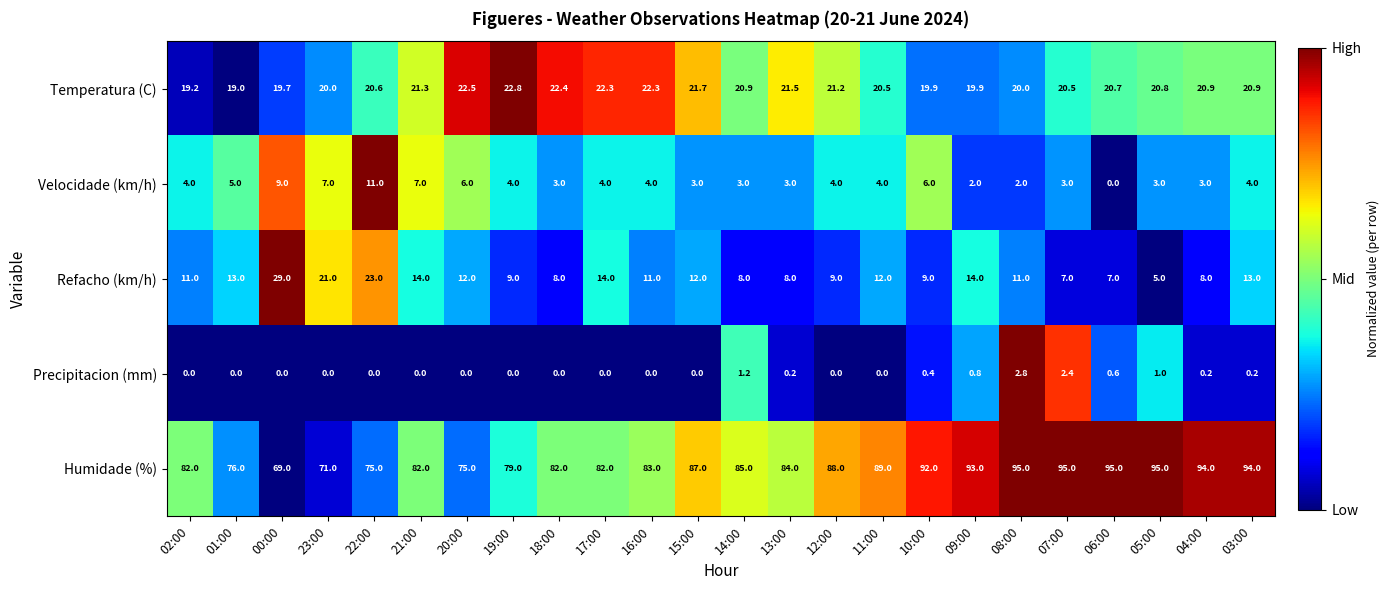

List the series in order of their peak value, lowest first.

Precipitacion (mm), Velocidade (km/h), Temperatura (C), Refacho (km/h), Humidade (%)